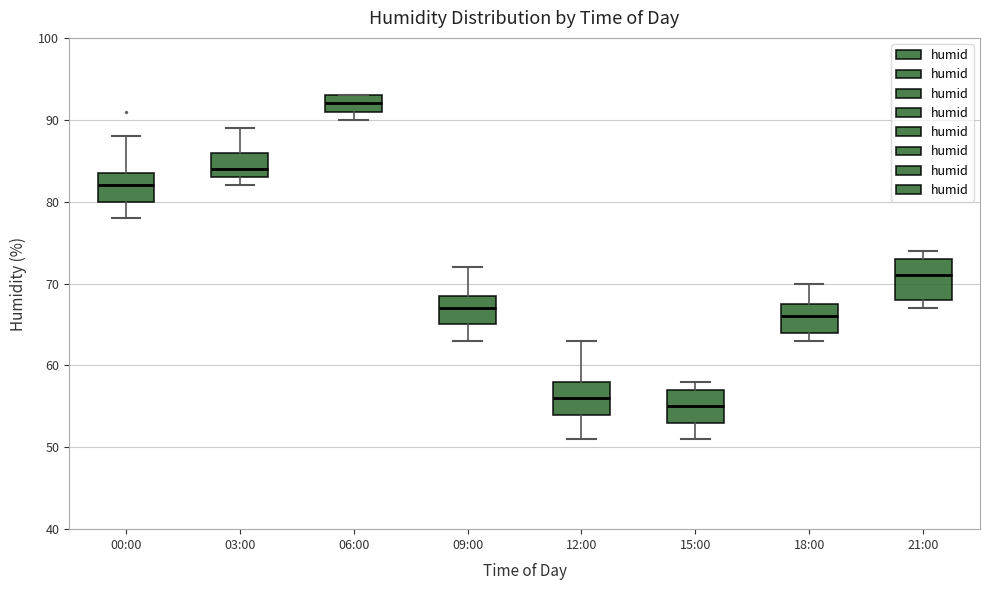

Reading left to right, transcribe this box plot: for each box, give where its median line is, the range the box spans, and where its two whiskers end, as read against the y-axis. The values are not printed on the chart, so give them approximately, as read against the axis.

00:00: median 82, box 80 to 84, whiskers 78 to 88
03:00: median 84, box 83 to 86, whiskers 82 to 89
06:00: median 92, box 91 to 93, whiskers 90 to 93
09:00: median 67, box 65 to 69, whiskers 63 to 72
12:00: median 56, box 54 to 58, whiskers 51 to 63
15:00: median 55, box 53 to 57, whiskers 51 to 58
18:00: median 66, box 64 to 68, whiskers 63 to 70
21:00: median 71, box 68 to 73, whiskers 67 to 74